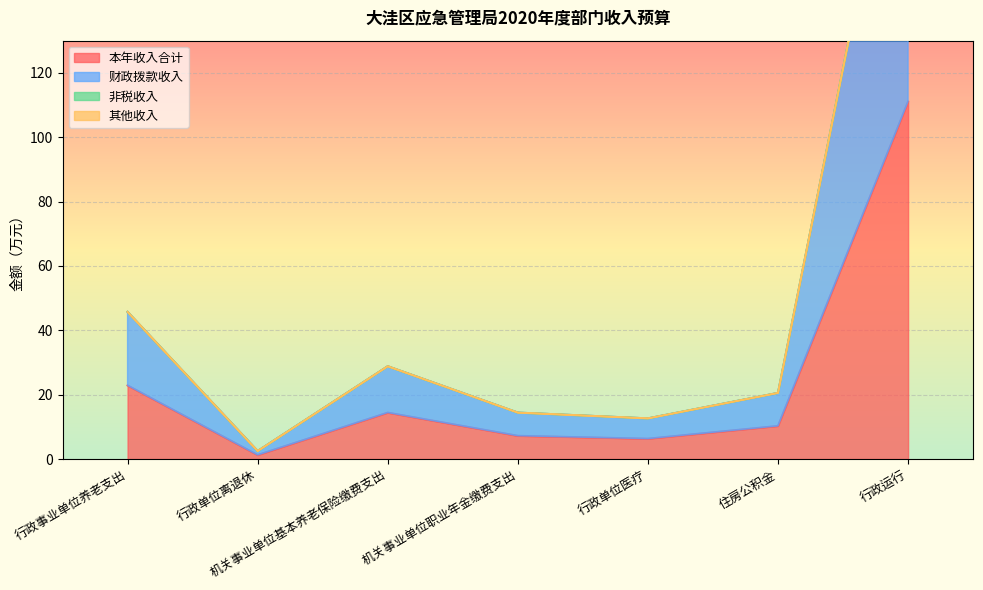

At how many categories does at least one series exceed 198?

1